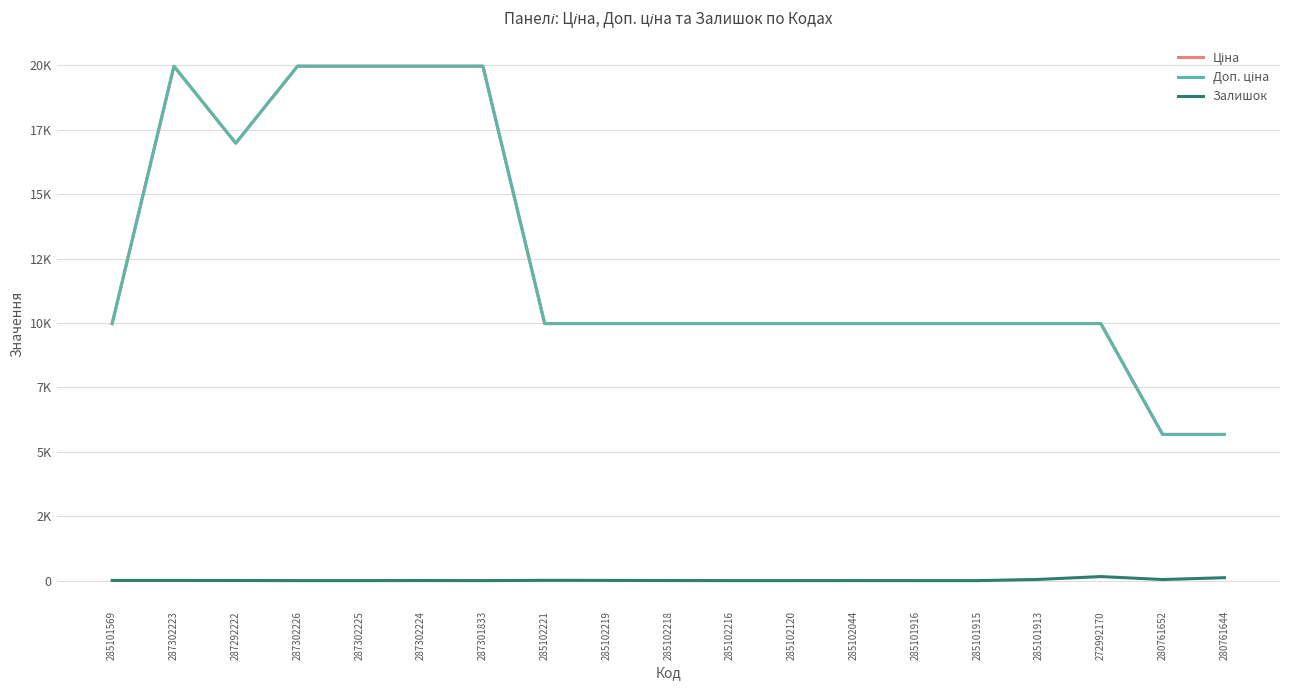

The value of Доп. ціна at 285102218 is 13201.3. True or false?

False